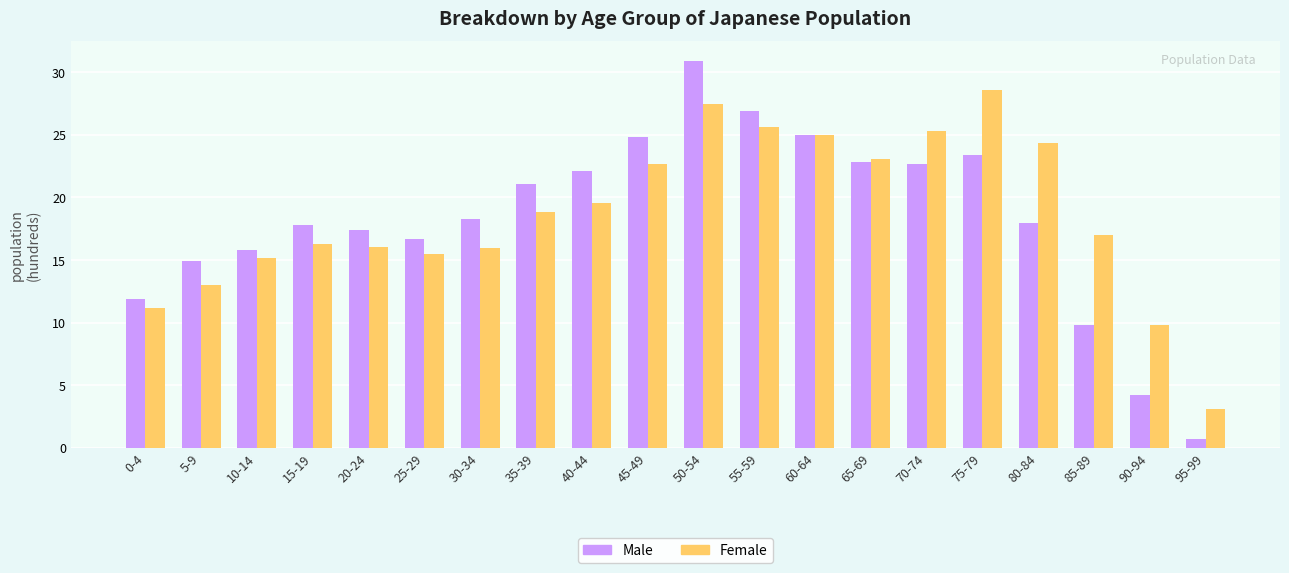

What is the total value across all series at 20-24?

33.4